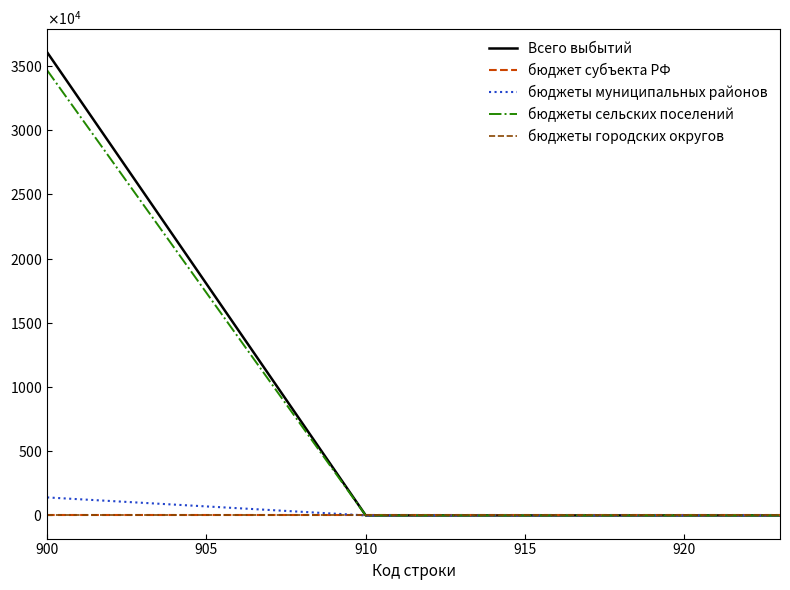

Is this an area chart (filled region under the line)?

No